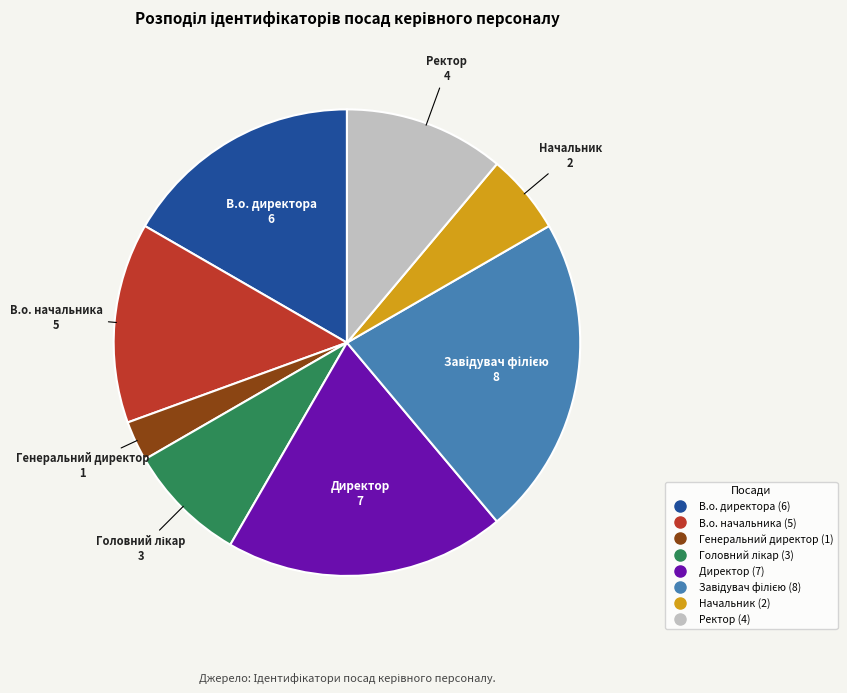

True or false: Директор accounts for 19% of the total.

True